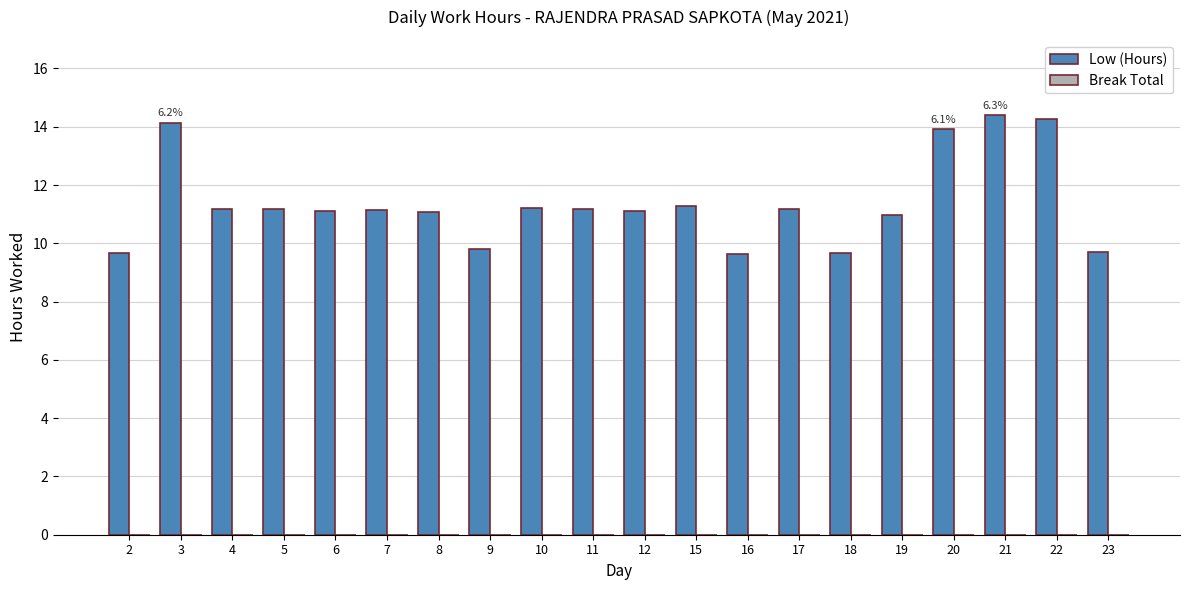

Approximately how many times larger is the value at 23 compared to 19?

0.9